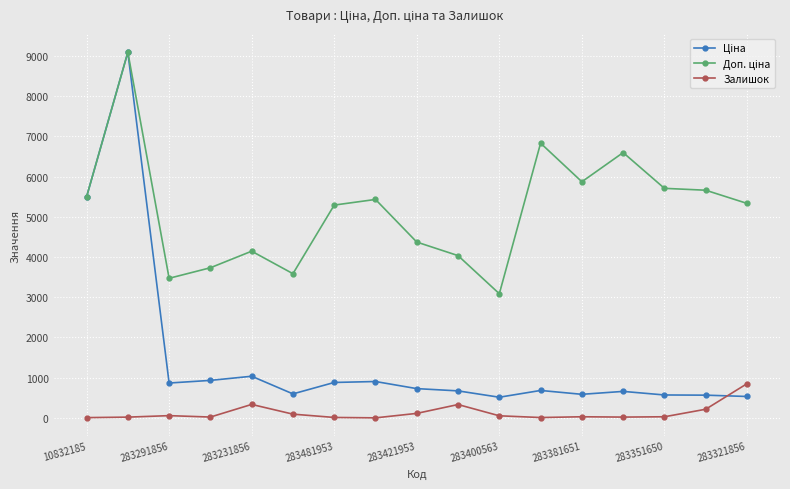

How many data points does each series have?

17